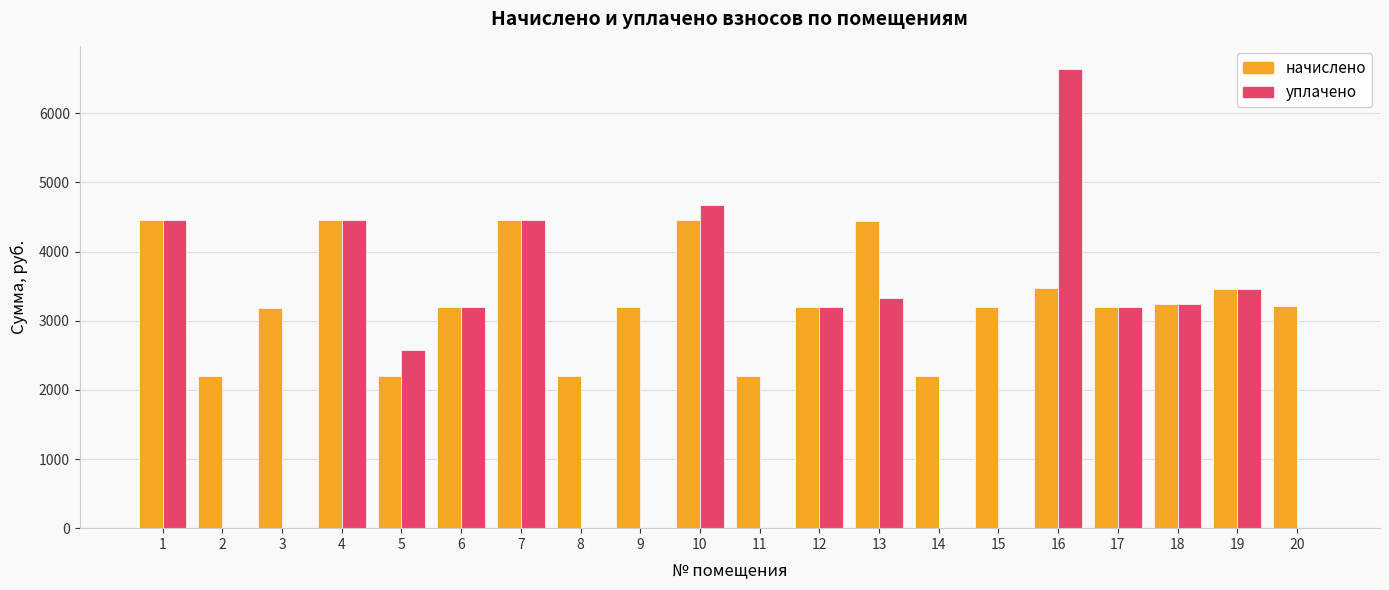

How many values in the уплачено series exceed 3204?

10